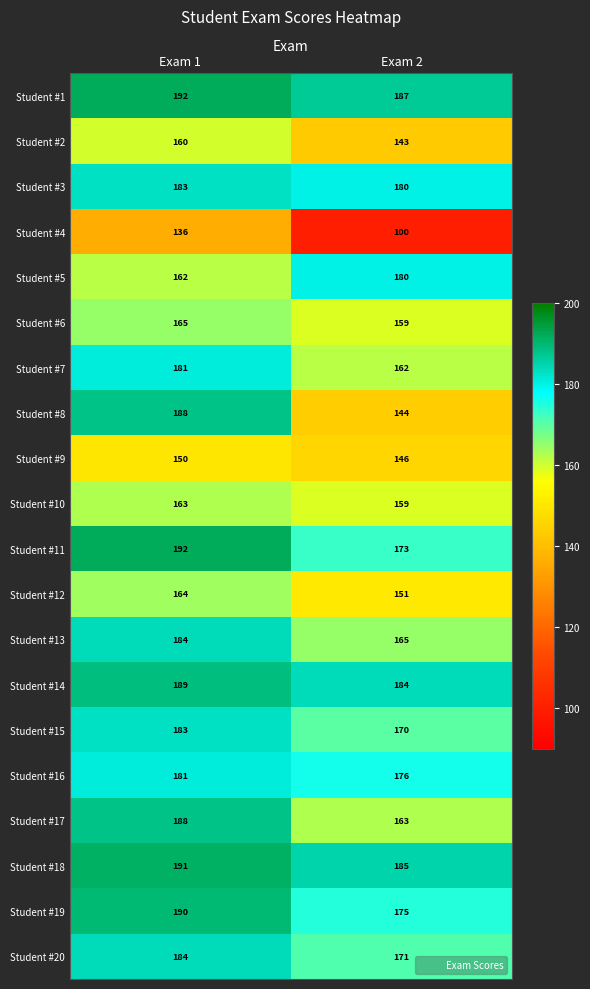

Rank the categories by Student #3 value from lowest to highest.

Exam 2, Exam 1